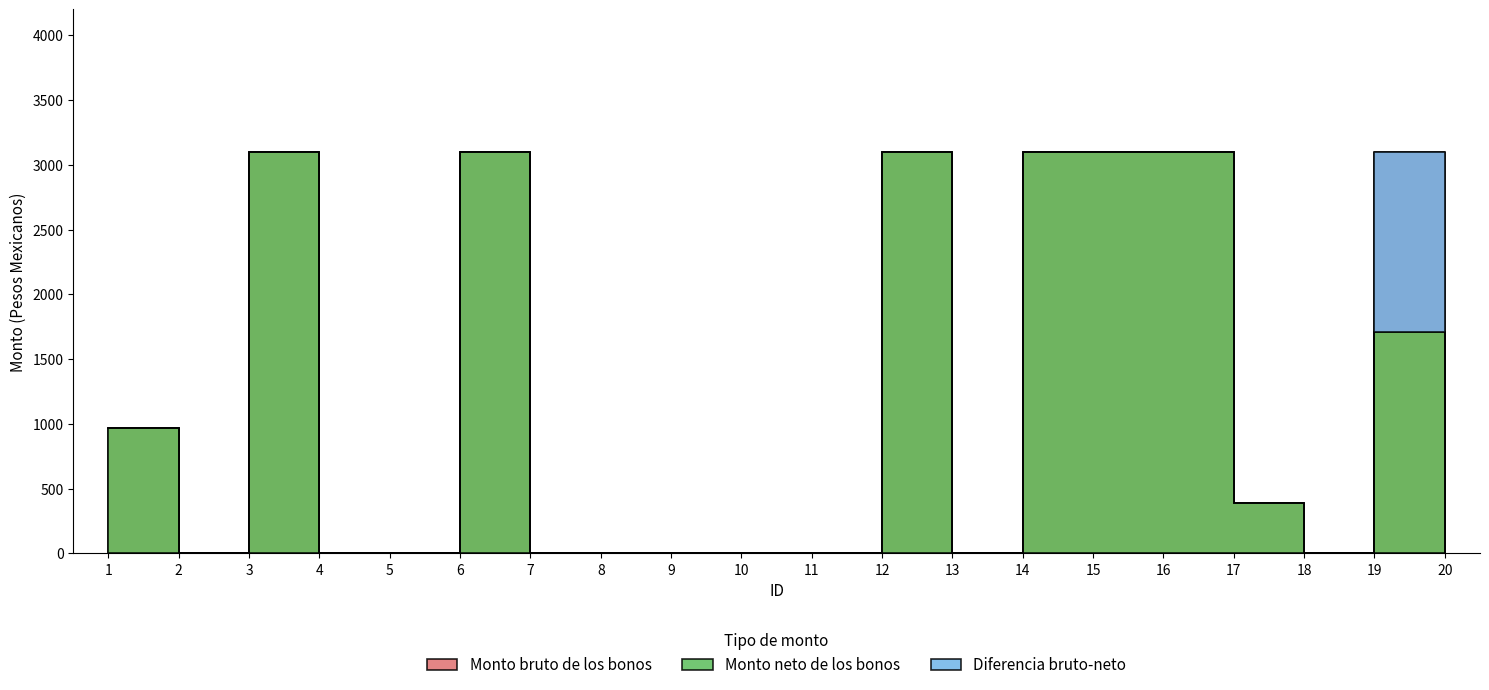

What is the difference between the Monto neto de los bonos values at 1 and 13?

964.4